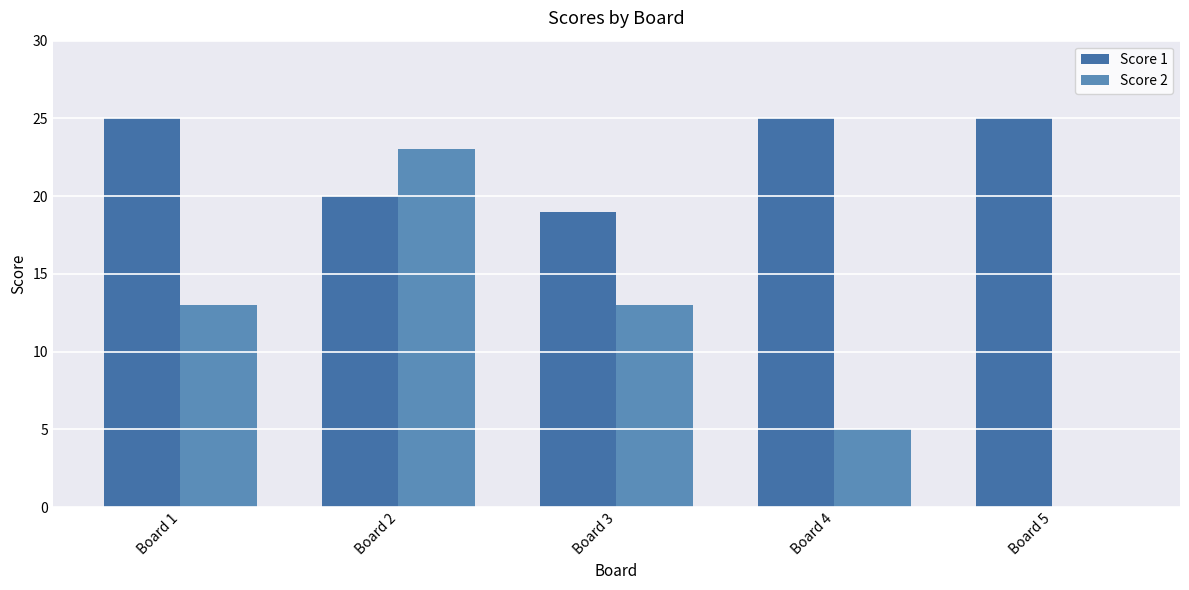

What is the spread (max minus min) of values at Board 1?

12